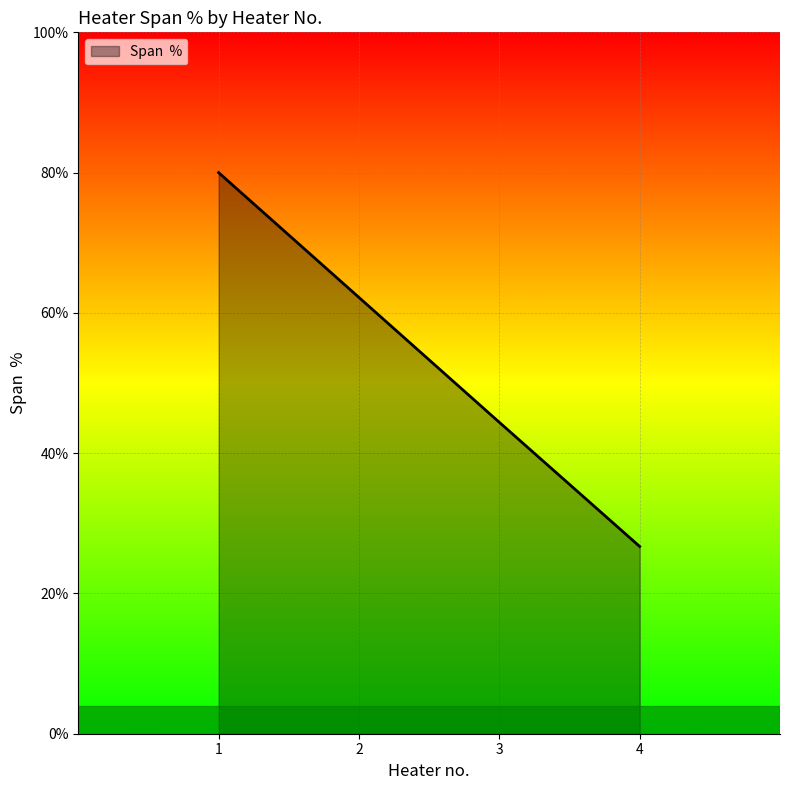

What is the change in value from 1 to 4?

-53.3